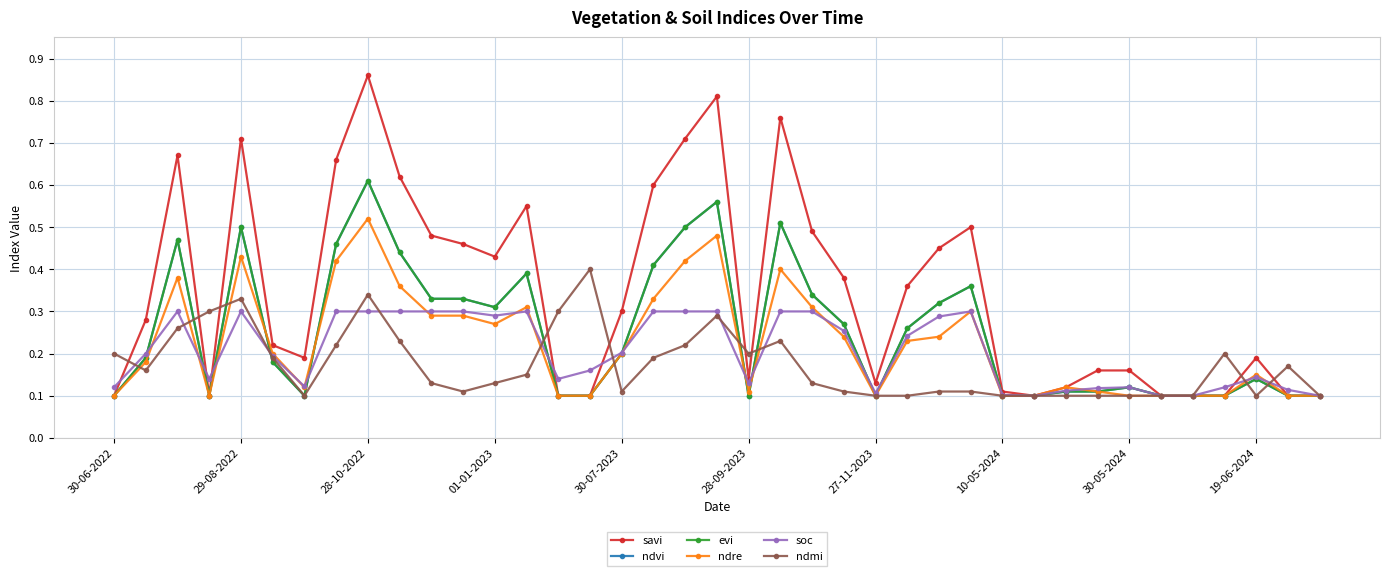

Is this an area chart (filled region under the line)?

No